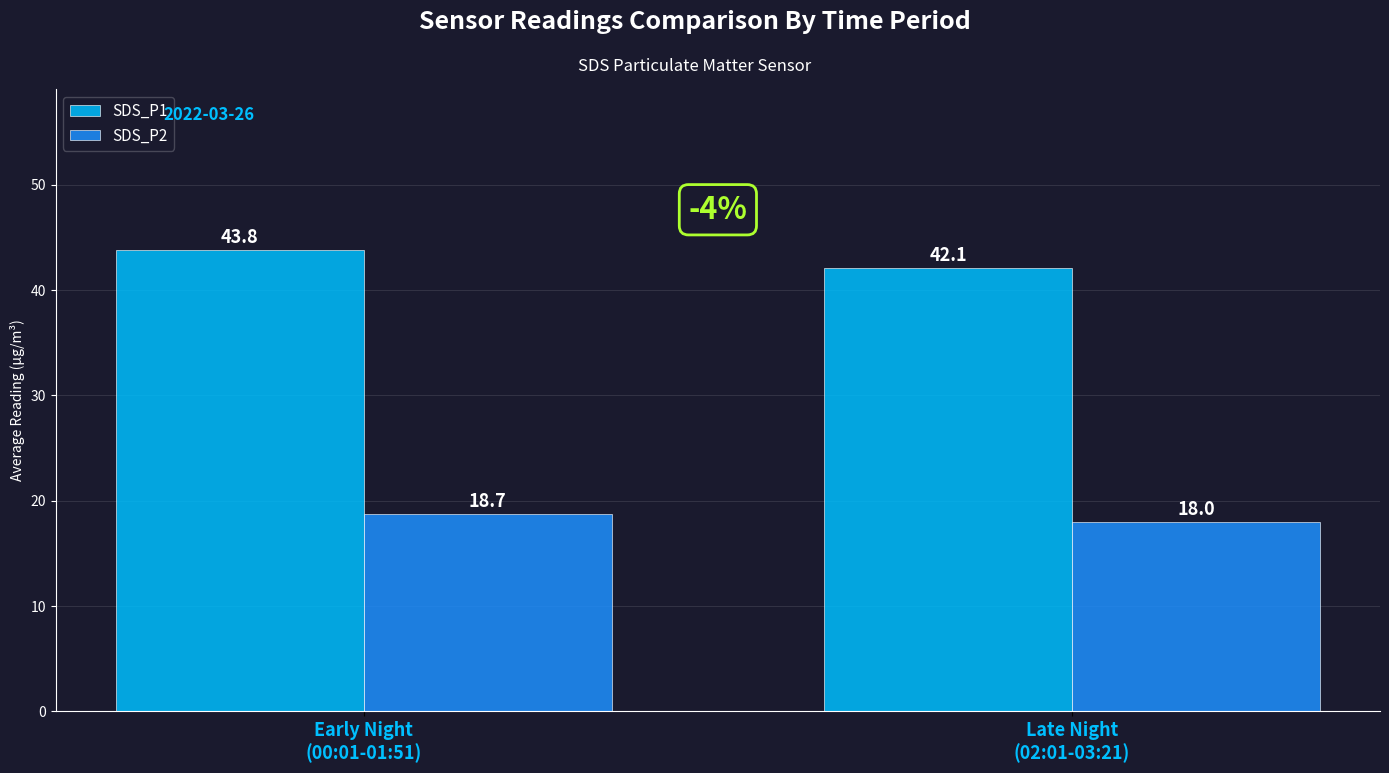

What is the difference between the highest and lowest values at Late Night
(02:01-03:21)?

24.1